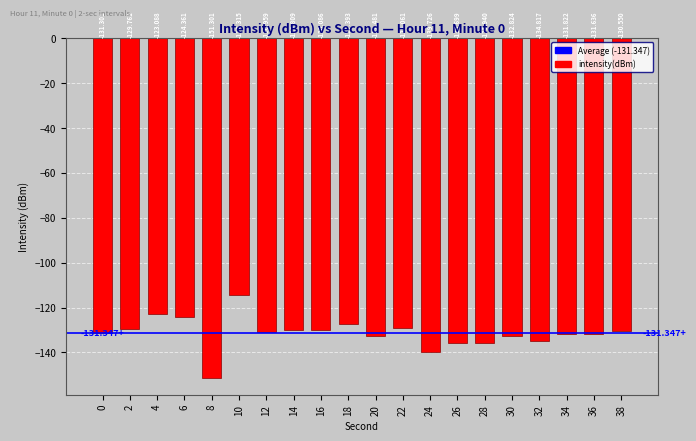

True or false: the data shows -209.0 at 8.

False